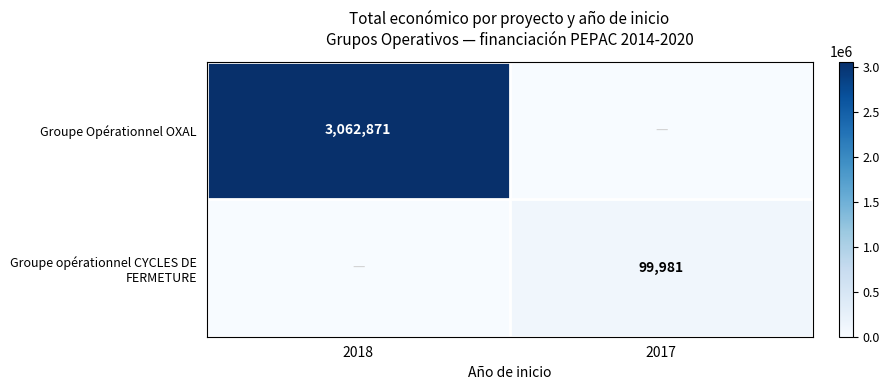

The Groupe Opérationnel OXAL series shows 3062871 at 2018. True or false?

True